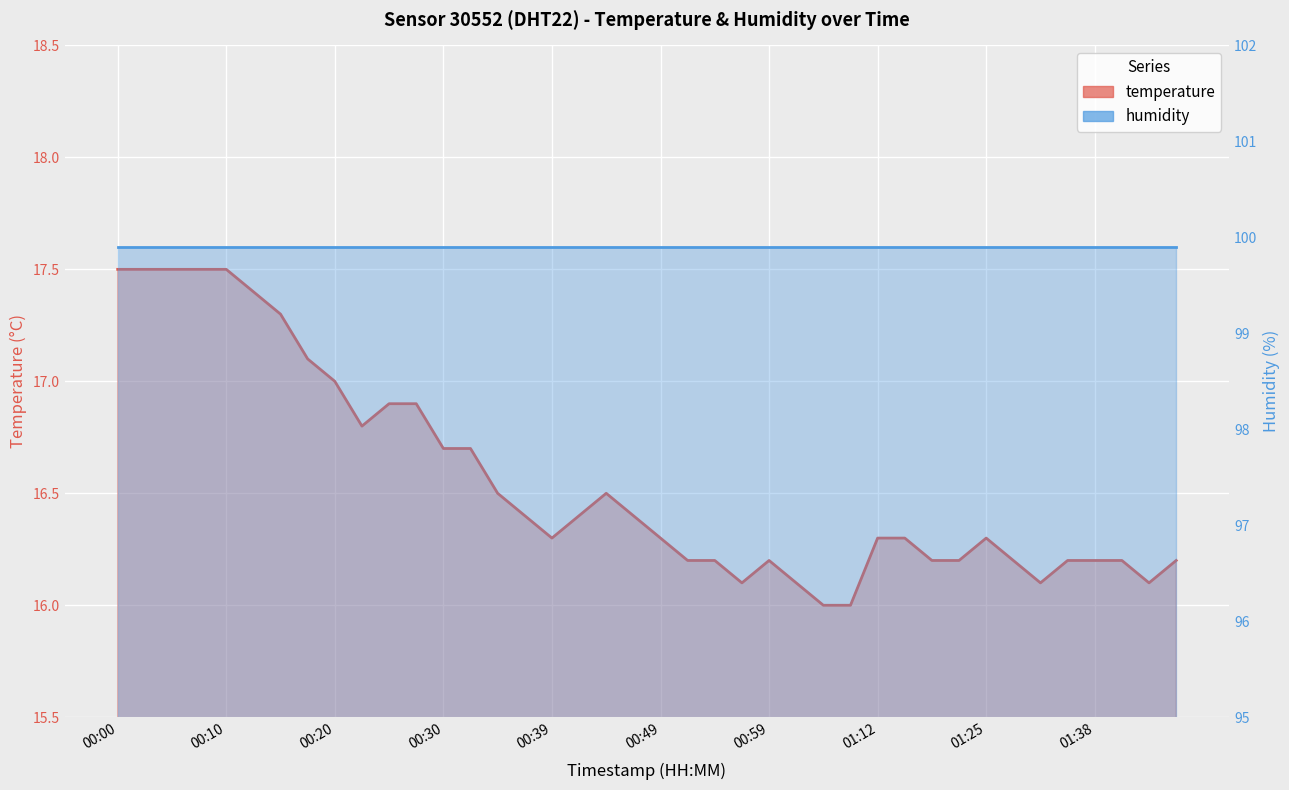

True or false: temperature and humidity cross at least once.

False